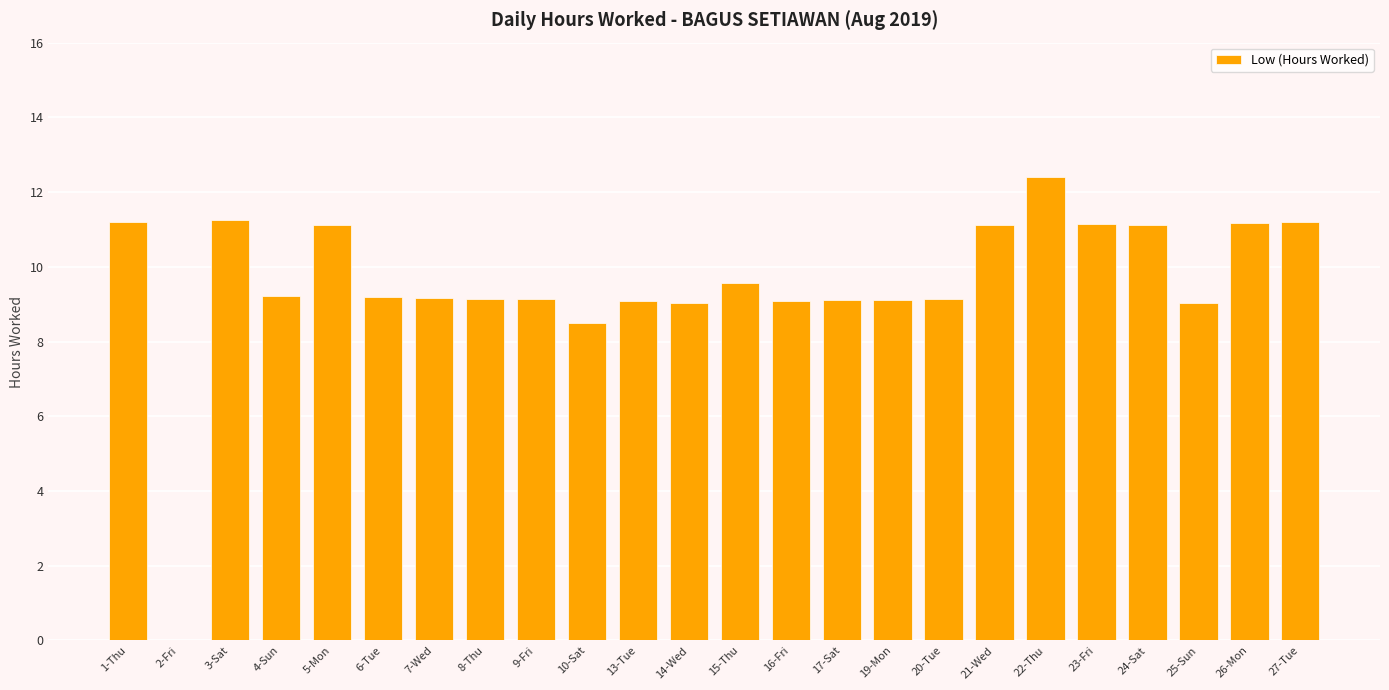

What is the change in value from 4-Sun to 23-Fri?

+1.9